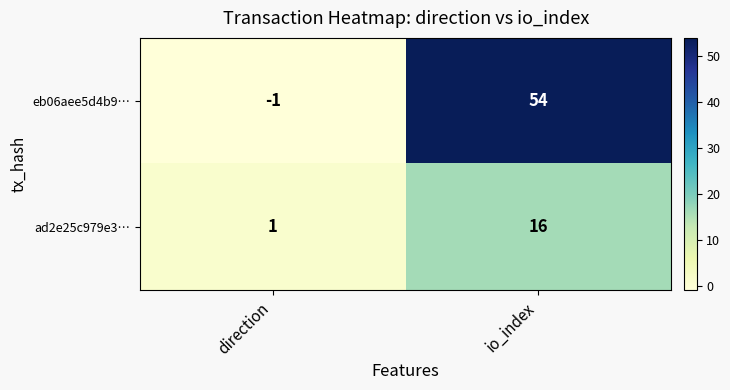

Reading left to right, transcribe all the data shown in this chart.

eb06aee5d4b9…: -1	54
ad2e25c979e3…: 1	16